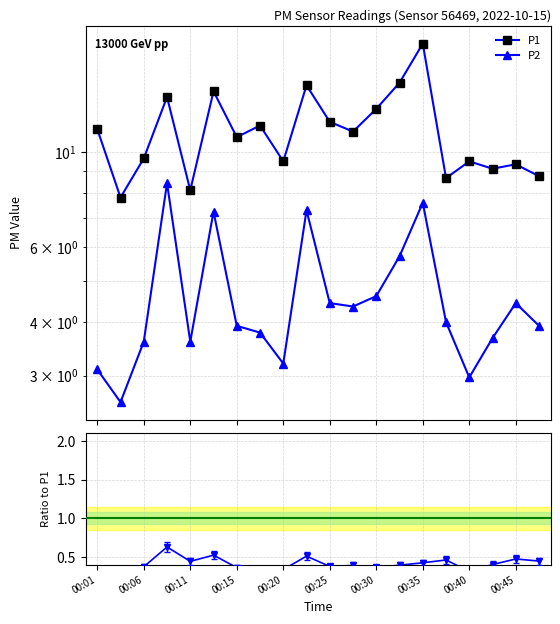

What is the approximate value of P2 at 15?

4.0